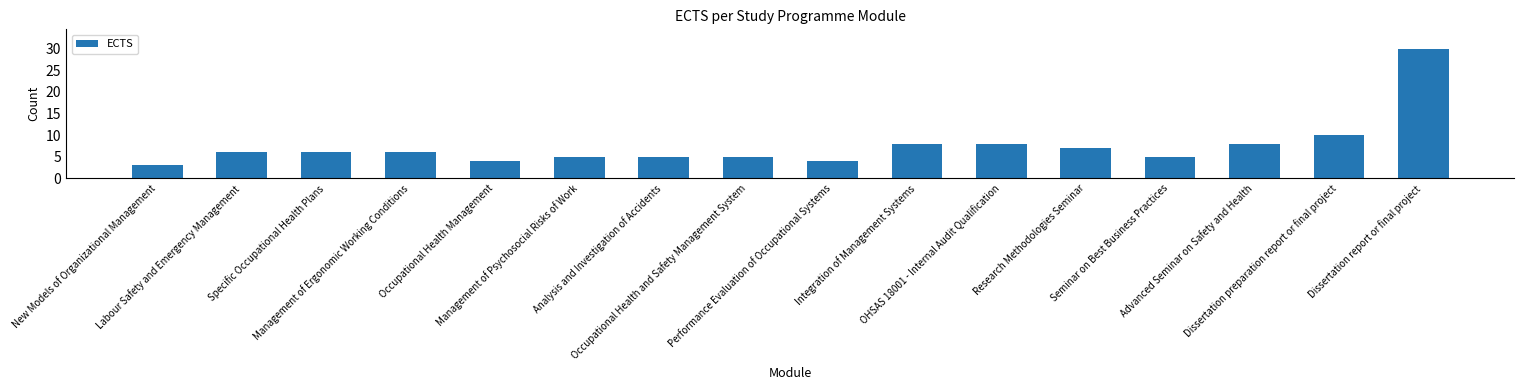

What value does the data have at Analysis and Investigation of Accidents?

5